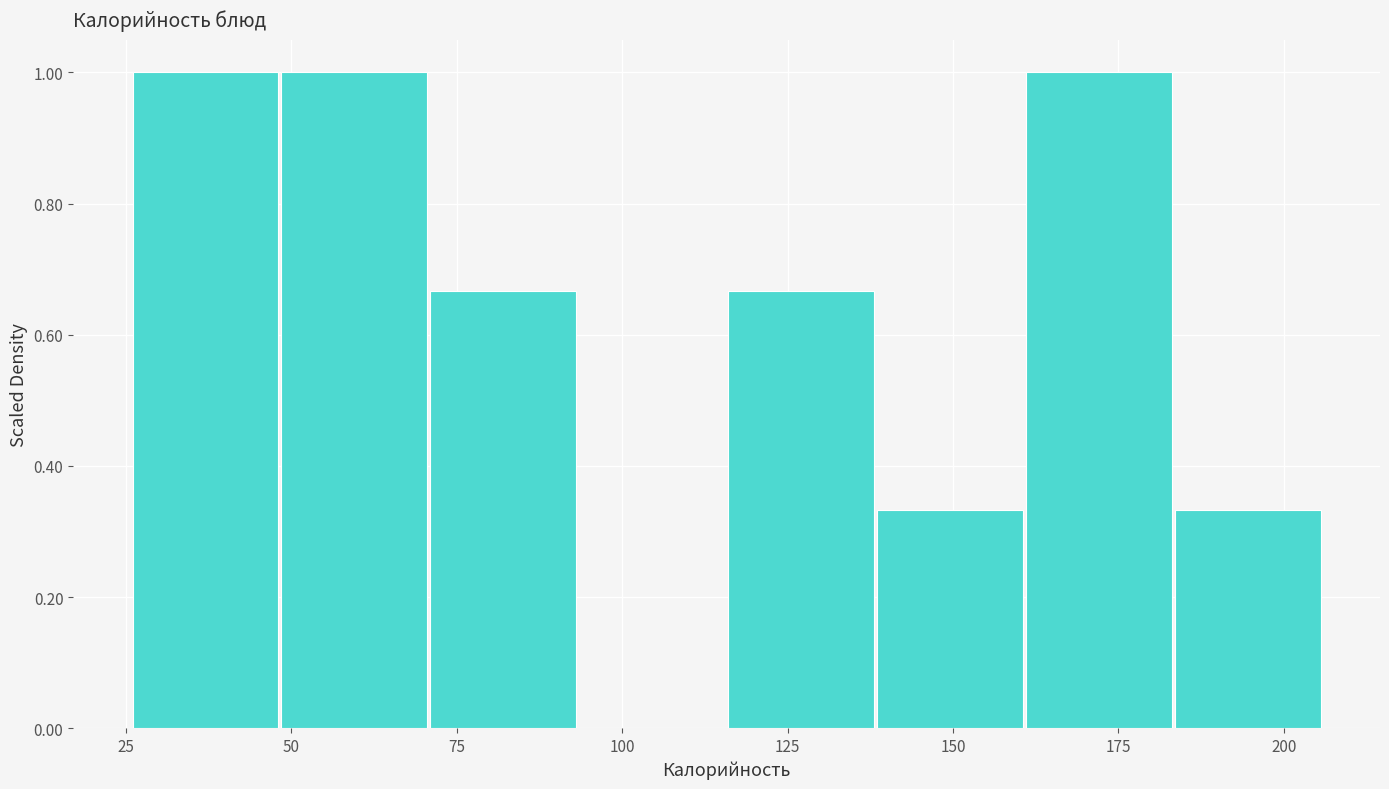

Reading left to right, transcribe this chart: for each bar, give the range it covers on the x-axis and its height. Neither the bar edges nor the heights are printed on the chart, so give them approximately, as read against the axes.

26.0 to 48.5: 1.00
48.5 to 71.0: 1.00
71.0 to 93.5: 0.66
93.5 to 116.0: 0
116.0 to 138.5: 0.66
138.5 to 161.0: 0.34
161.0 to 183.5: 1.00
183.5 to 206.0: 0.34